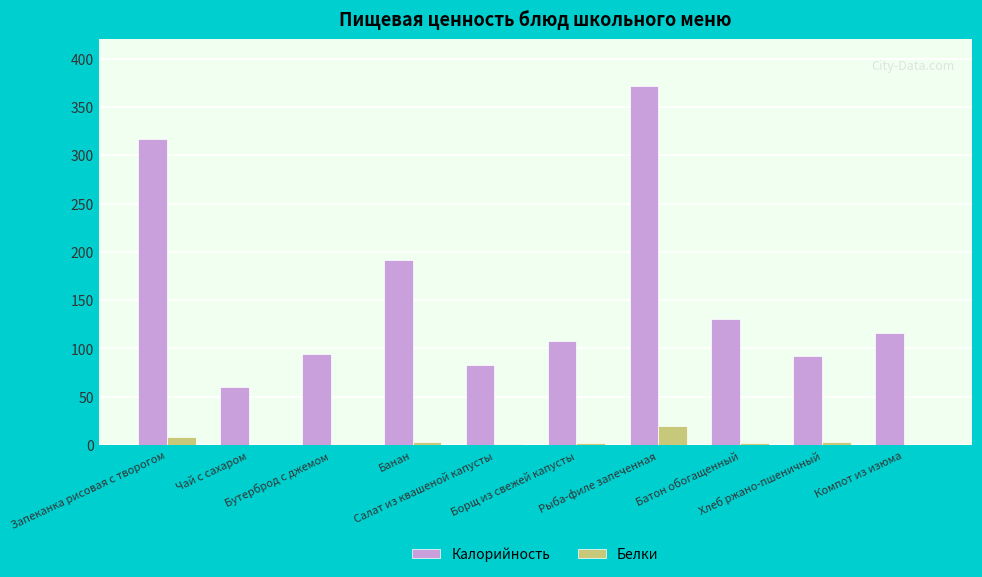

Count the number of categories in the chart.

10